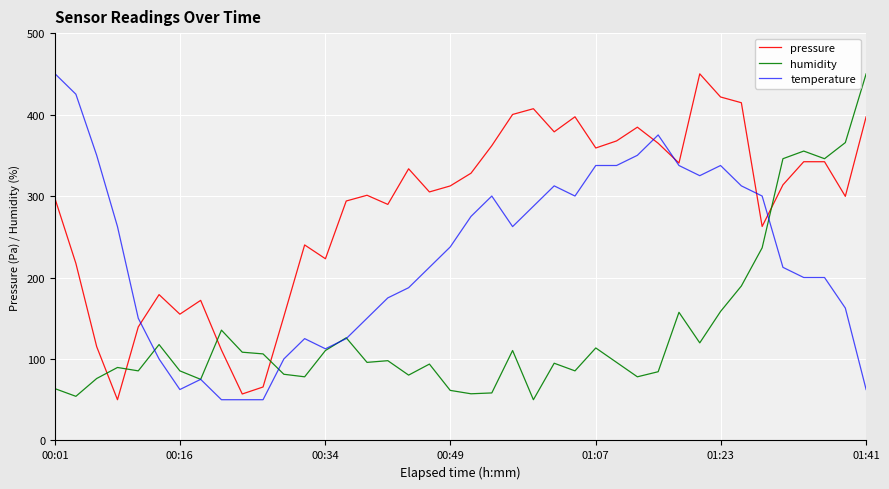

Which series has the largest total across all categories?

pressure